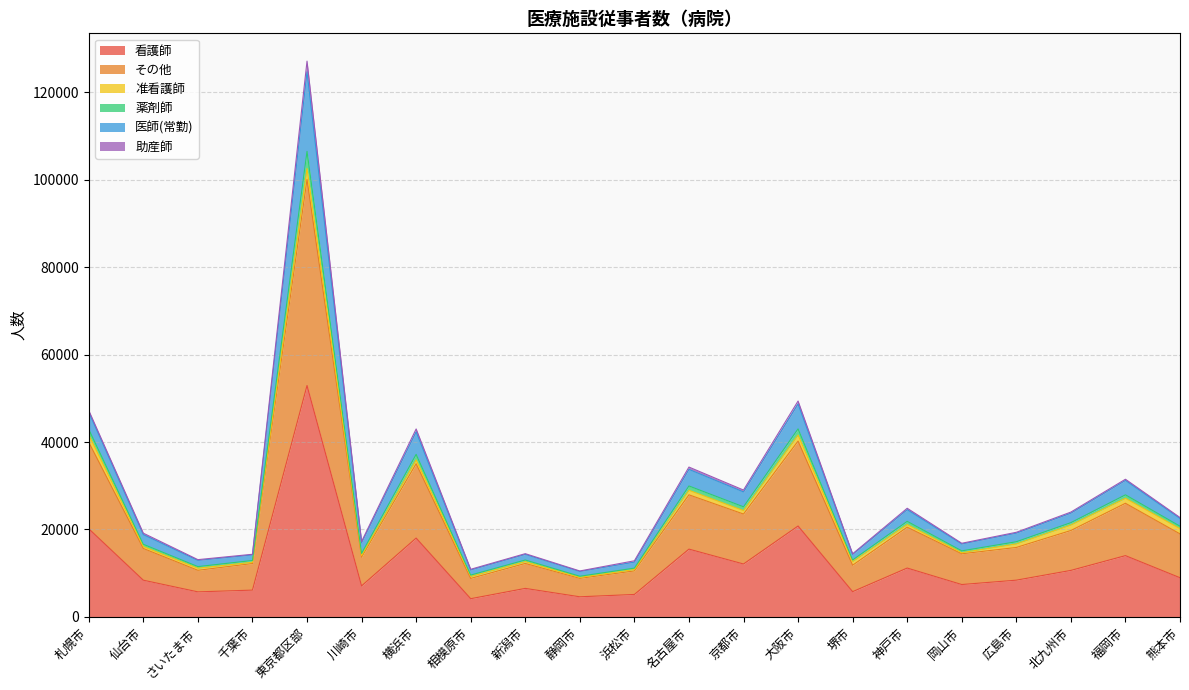

At which category is the sum across all series the highest?

東京都区部